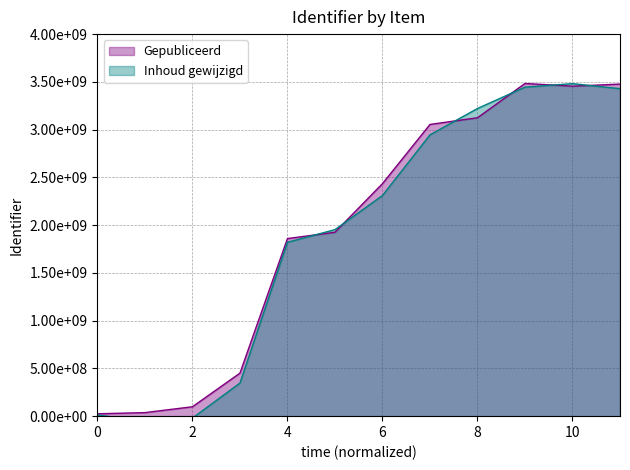

True or false: Gepubliceerd and Inhoud gewijzigd cross at least once.

True